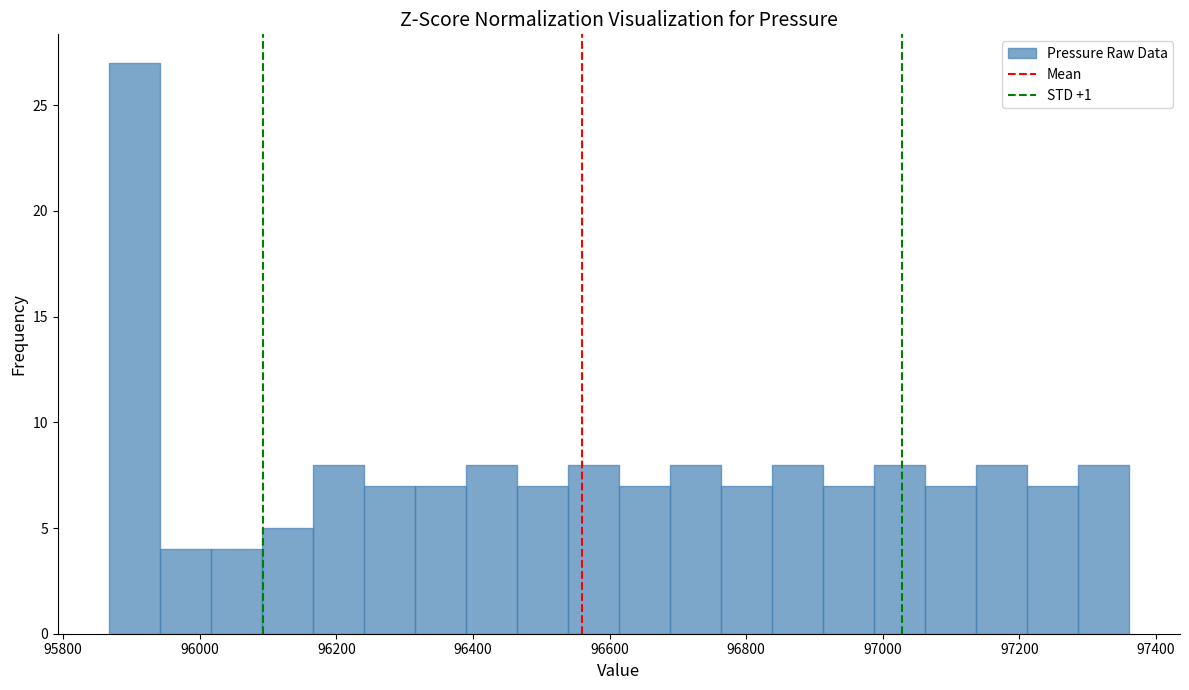

Read against the x-axis, roughly where is the centre of the tallest bar?

95900